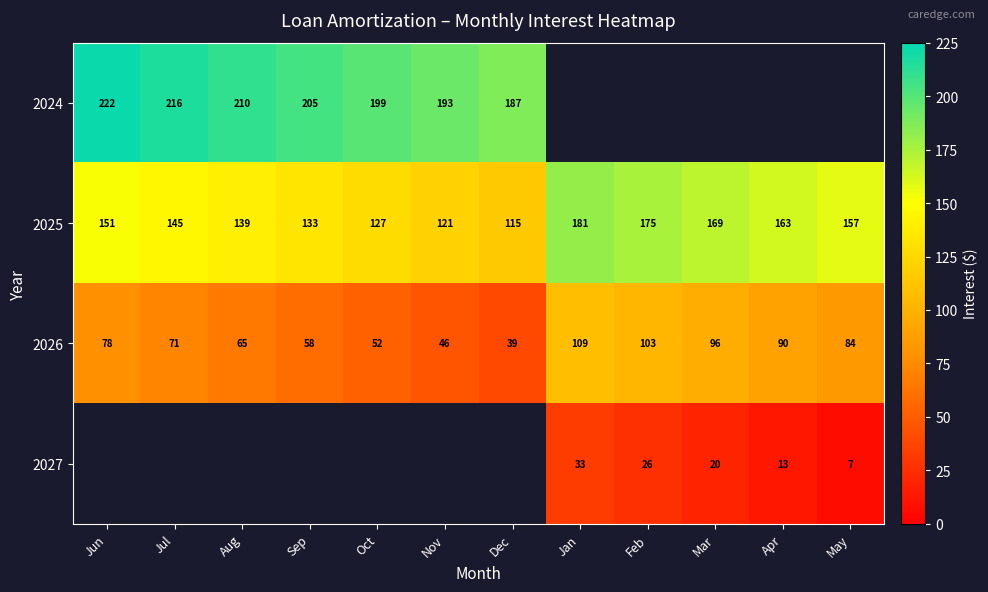

At which label does 2026 reach its minimum?

Dec